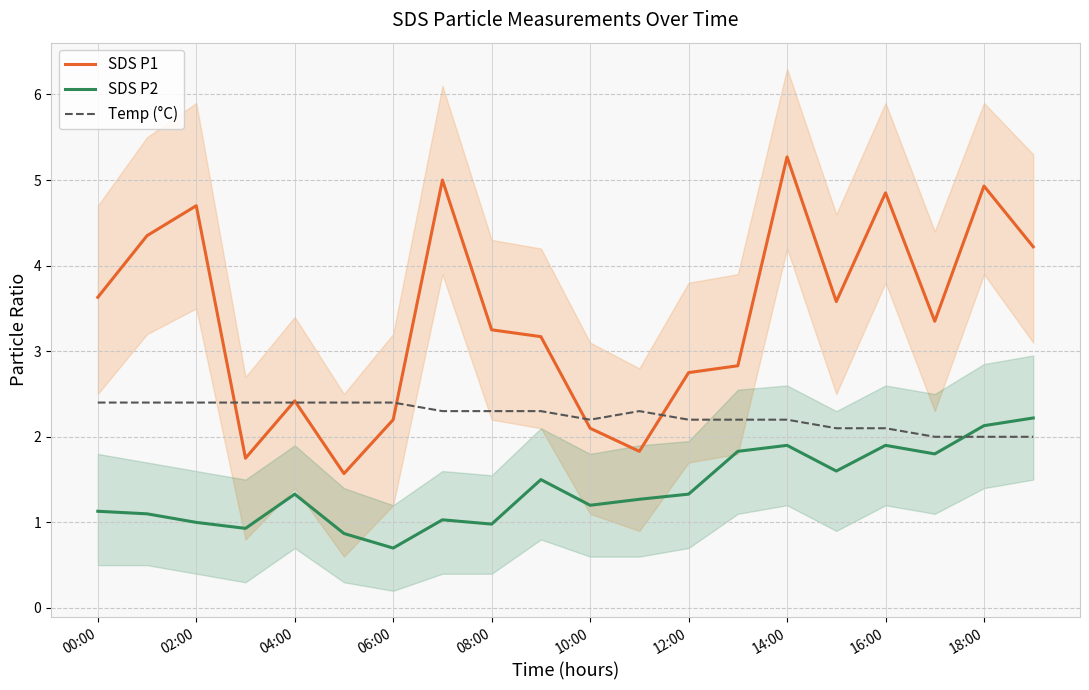

At which category does SDS P1 reach its first local peak?

02:00